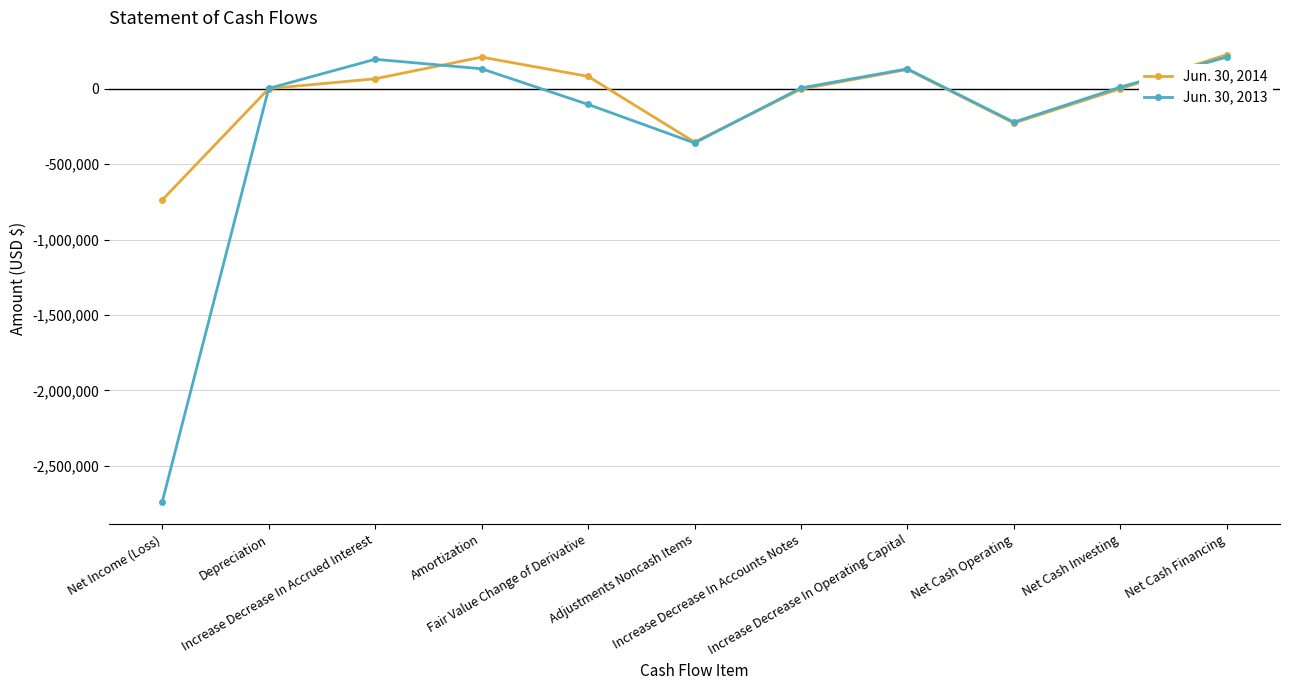

What is the maximum value for Jun. 30, 2014?

226403